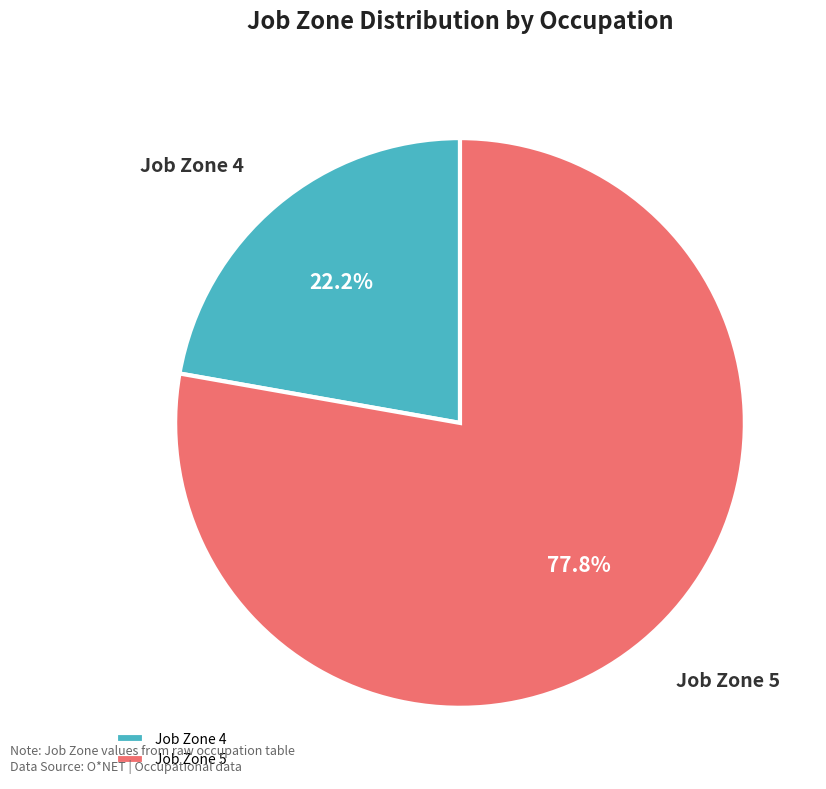

Does any single category account for the majority?

Yes